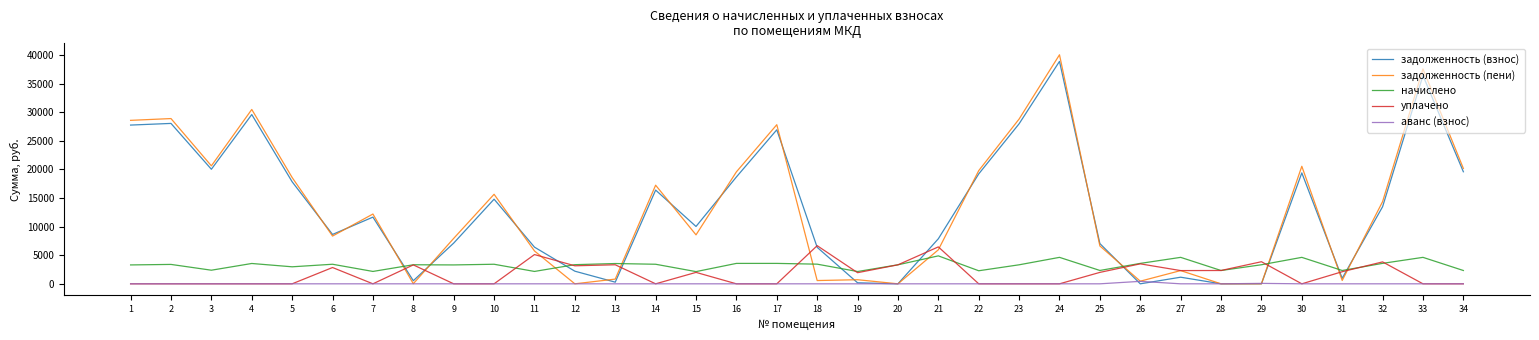

Rank the series by their maximum value, from highest to lowest.

задолженность (пени), задолженность (взнос), уплачено, начислено, аванс (взнос)